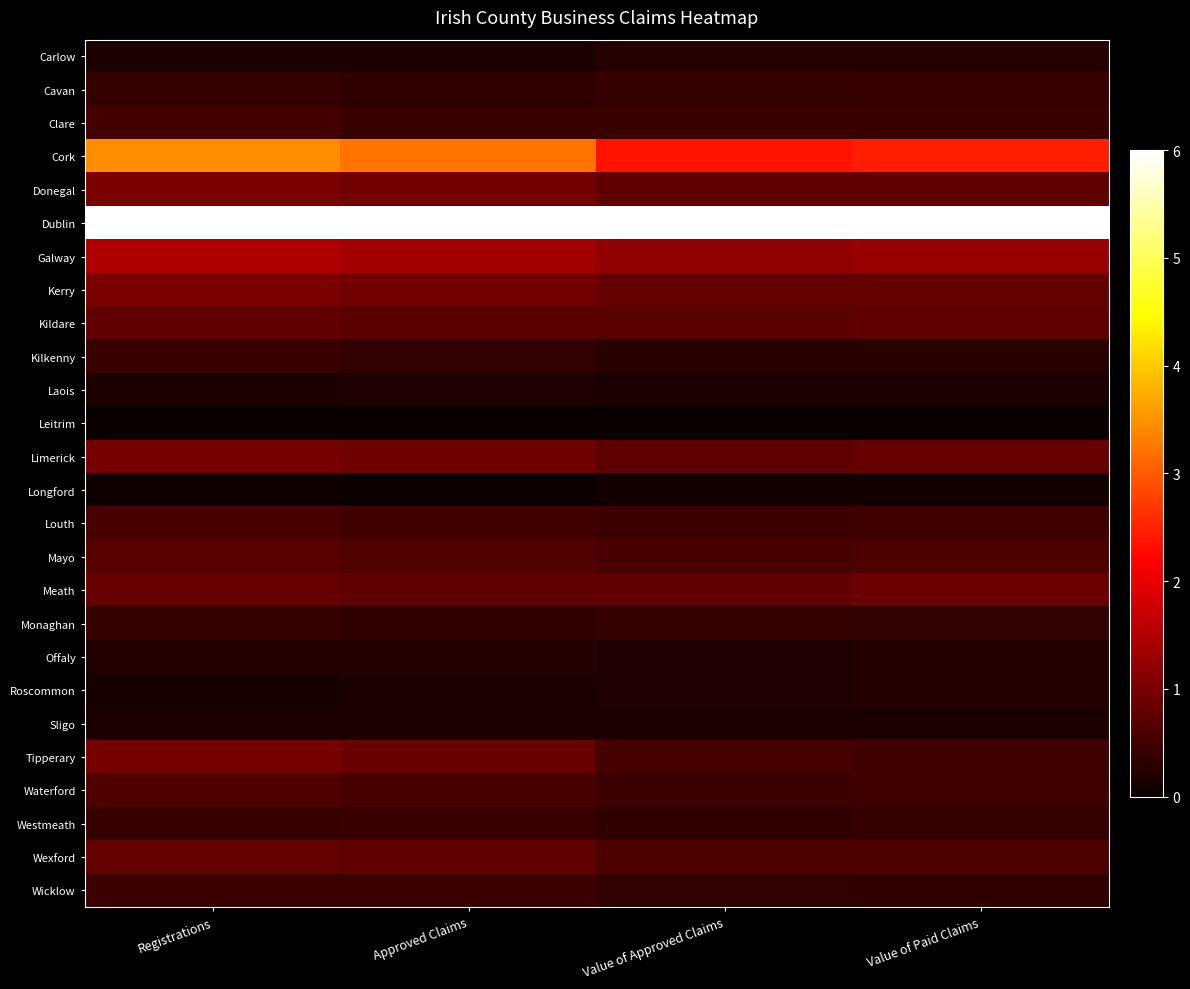

Reading left to right, extract all data points from this chart.

Carlow: Registrations=0.2	Approved Claims=0.2	Value of Approved Claims=0.2	Value of Paid Claims=0.3
Cavan: Registrations=0.4	Approved Claims=0.3	Value of Approved Claims=0.4	Value of Paid Claims=0.4
Clare: Registrations=0.5	Approved Claims=0.4	Value of Approved Claims=0.4	Value of Paid Claims=0.4
Cork: Registrations=3.4	Approved Claims=3.2	Value of Approved Claims=2.4	Value of Paid Claims=2.5
Donegal: Registrations=1.0	Approved Claims=0.9	Value of Approved Claims=0.8	Value of Paid Claims=0.8
Dublin: Registrations=6.0	Approved Claims=6.0	Value of Approved Claims=6.0	Value of Paid Claims=6.0
Galway: Registrations=1.5	Approved Claims=1.4	Value of Approved Claims=1.2	Value of Paid Claims=1.3
Kerry: Registrations=1.0	Approved Claims=0.9	Value of Approved Claims=0.8	Value of Paid Claims=0.8
Kildare: Registrations=0.8	Approved Claims=0.7	Value of Approved Claims=0.7	Value of Paid Claims=0.8
Kilkenny: Registrations=0.4	Approved Claims=0.4	Value of Approved Claims=0.3	Value of Paid Claims=0.3
Laois: Registrations=0.2	Approved Claims=0.2	Value of Approved Claims=0.1	Value of Paid Claims=0.2
Leitrim: Registrations=0.0	Approved Claims=0.0	Value of Approved Claims=0.0	Value of Paid Claims=0.0
Limerick: Registrations=1.0	Approved Claims=0.9	Value of Approved Claims=0.8	Value of Paid Claims=0.8
Longford: Registrations=0.1	Approved Claims=0.0	Value of Approved Claims=0.1	Value of Paid Claims=0.1
Louth: Registrations=0.6	Approved Claims=0.5	Value of Approved Claims=0.4	Value of Paid Claims=0.5
Mayo: Registrations=0.7	Approved Claims=0.6	Value of Approved Claims=0.6	Value of Paid Claims=0.6
Meath: Registrations=0.8	Approved Claims=0.8	Value of Approved Claims=0.8	Value of Paid Claims=0.9
Monaghan: Registrations=0.4	Approved Claims=0.3	Value of Approved Claims=0.4	Value of Paid Claims=0.4
Offaly: Registrations=0.2	Approved Claims=0.2	Value of Approved Claims=0.2	Value of Paid Claims=0.2
Roscommon: Registrations=0.1	Approved Claims=0.1	Value of Approved Claims=0.2	Value of Paid Claims=0.2
Sligo: Registrations=0.2	Approved Claims=0.2	Value of Approved Claims=0.2	Value of Paid Claims=0.2
Tipperary: Registrations=1.0	Approved Claims=0.8	Value of Approved Claims=0.5	Value of Paid Claims=0.5
Waterford: Registrations=0.6	Approved Claims=0.6	Value of Approved Claims=0.4	Value of Paid Claims=0.5
Westmeath: Registrations=0.4	Approved Claims=0.4	Value of Approved Claims=0.4	Value of Paid Claims=0.4
Wexford: Registrations=0.8	Approved Claims=0.8	Value of Approved Claims=0.6	Value of Paid Claims=0.6
Wicklow: Registrations=0.5	Approved Claims=0.5	Value of Approved Claims=0.4	Value of Paid Claims=0.3